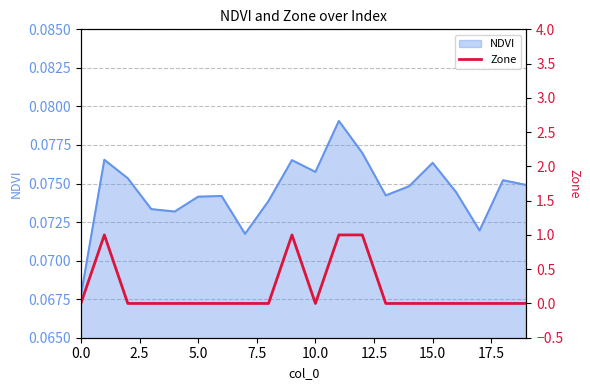

How many categories are shown in the chart?

20